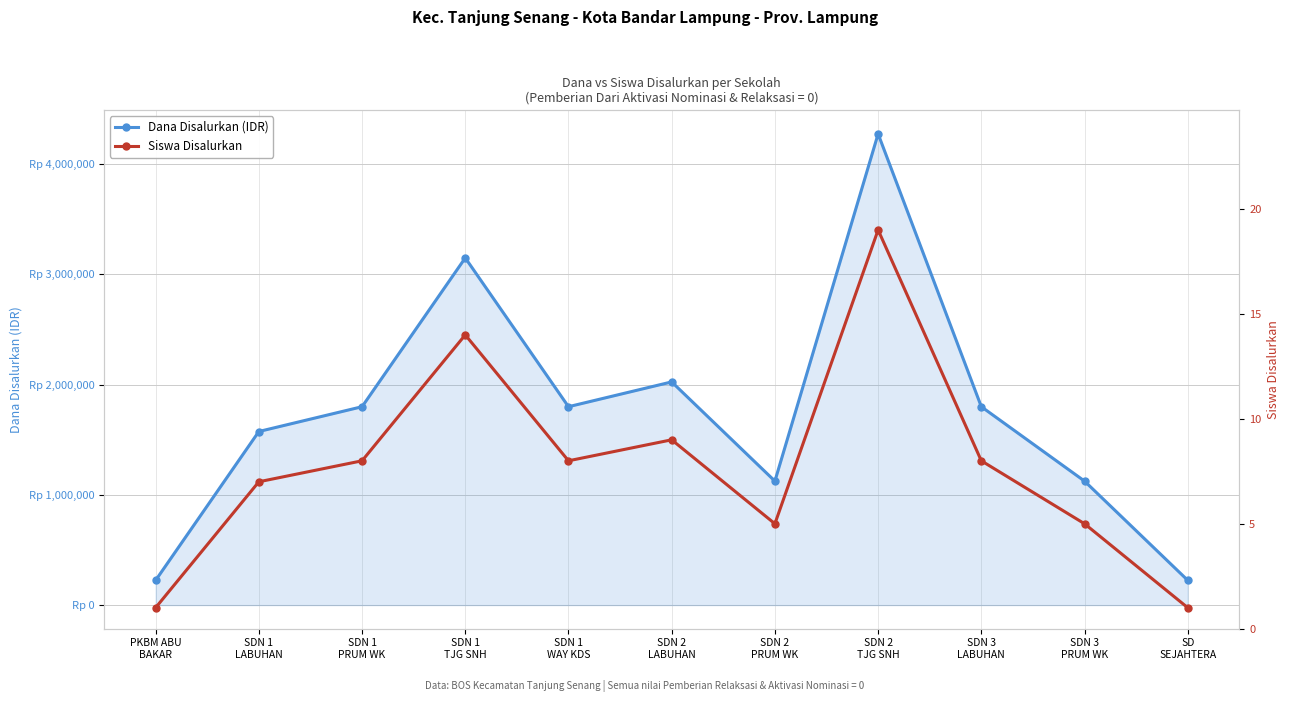

What is the total value across all series at SDN 2
LABUHAN?

2025009